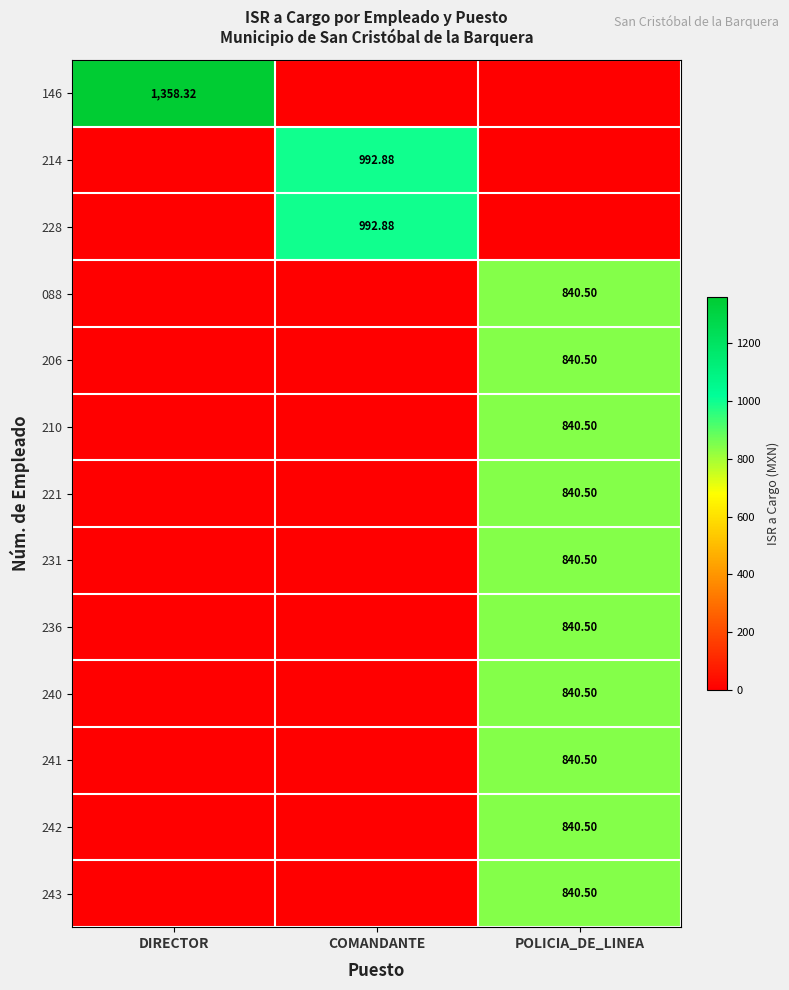

Is the value of 228 at COMANDANTE greater than the value of 088 at COMANDANTE?

Yes